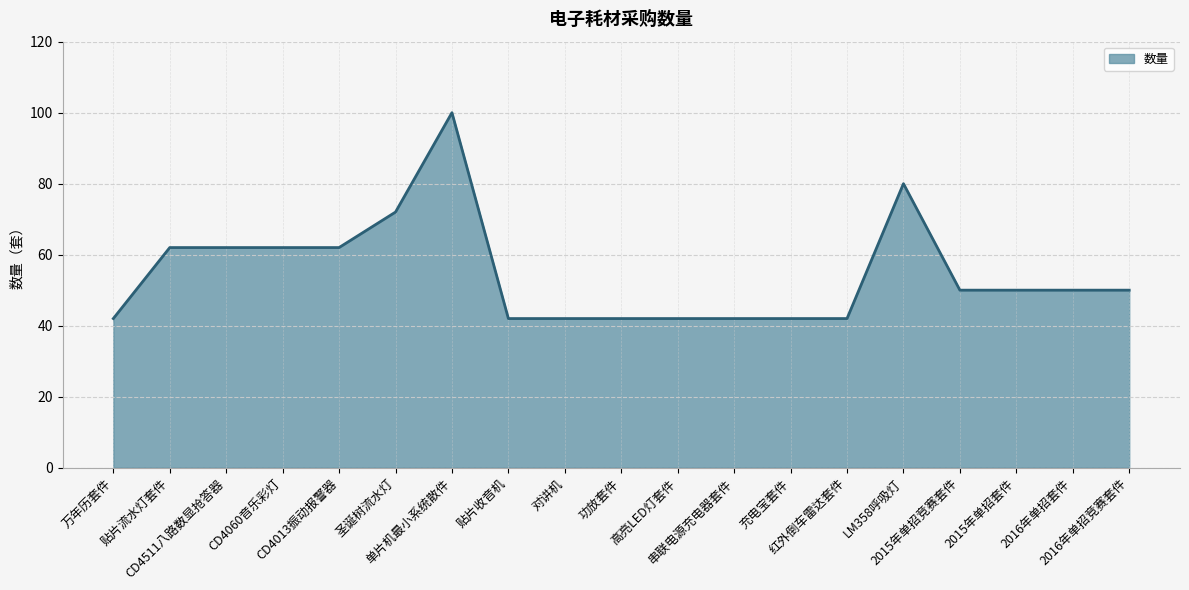

What is the difference between the maximum and minimum values?

58